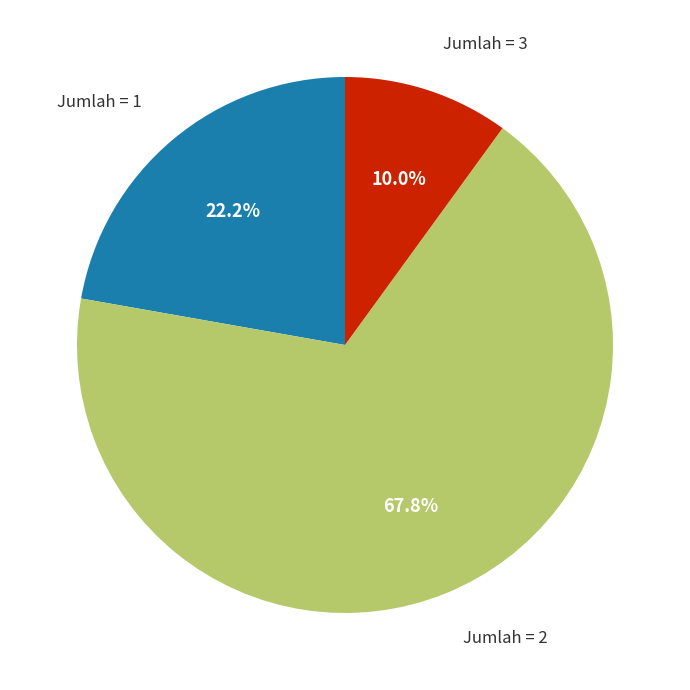

Is there a majority slice in this chart?

Yes